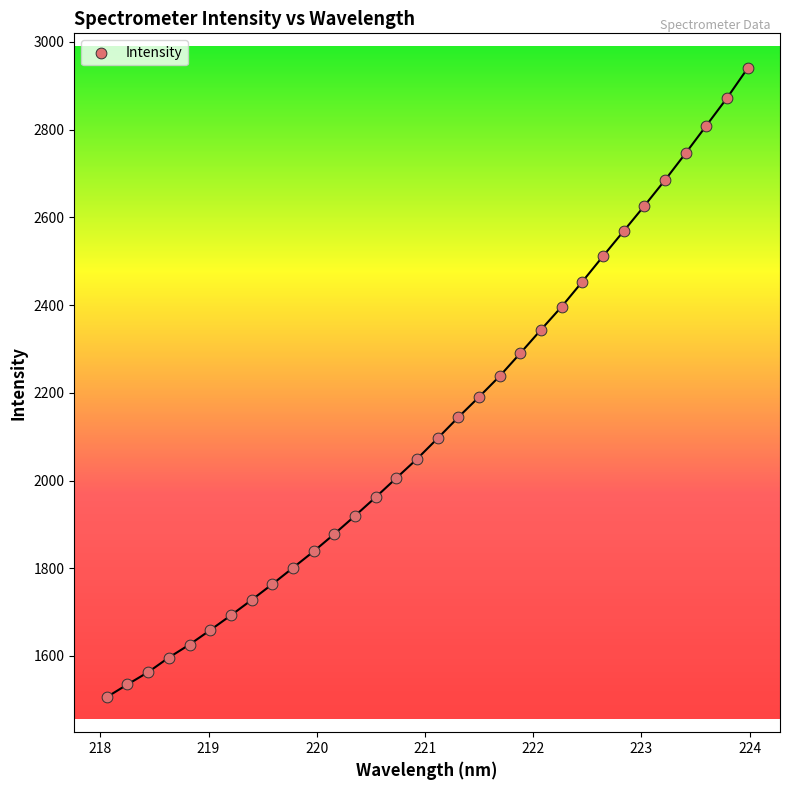

What is the range of X values (max minus min)?

5.9